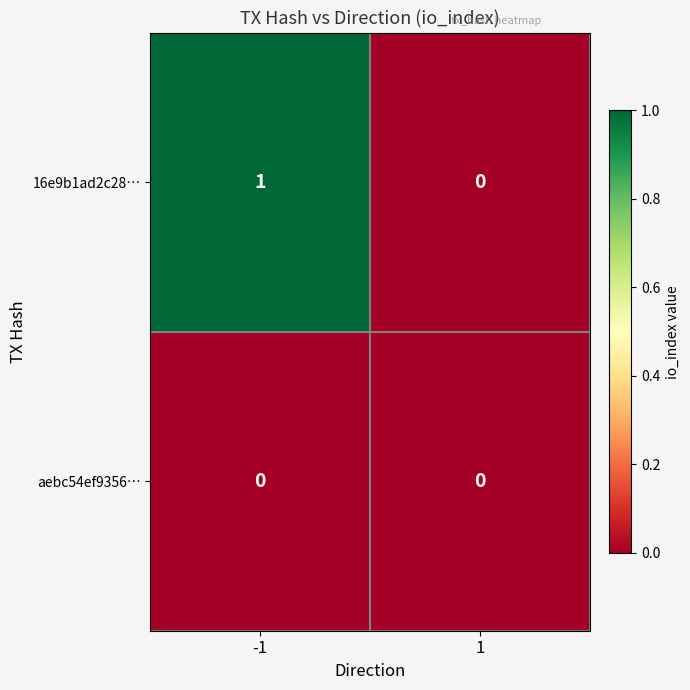

Rank the series by their average value, from lowest to highest.

aebc54ef9356…, 16e9b1ad2c28…